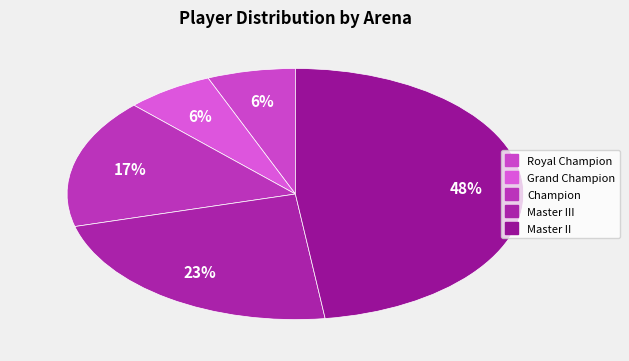

Count the number of slices in the pie.

5